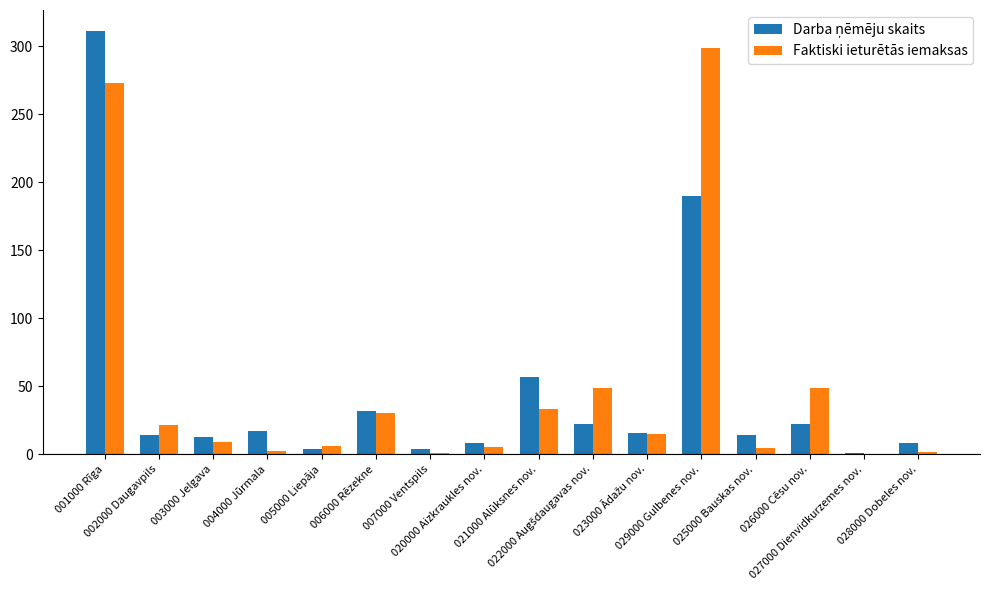

Count the number of data series in this chart.

2